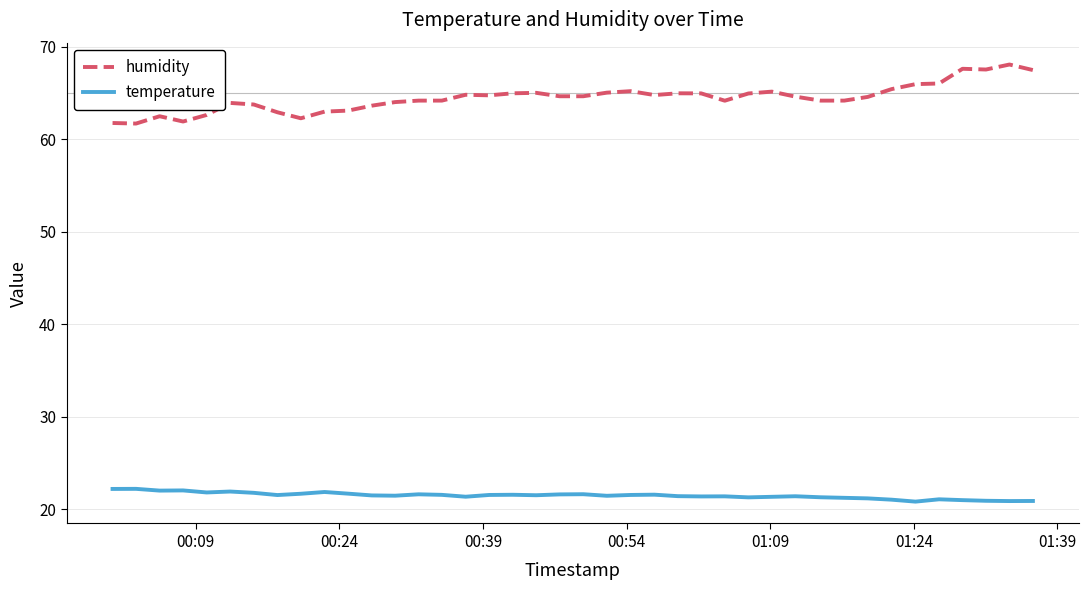

Which series has the largest range (max minus min)?

humidity